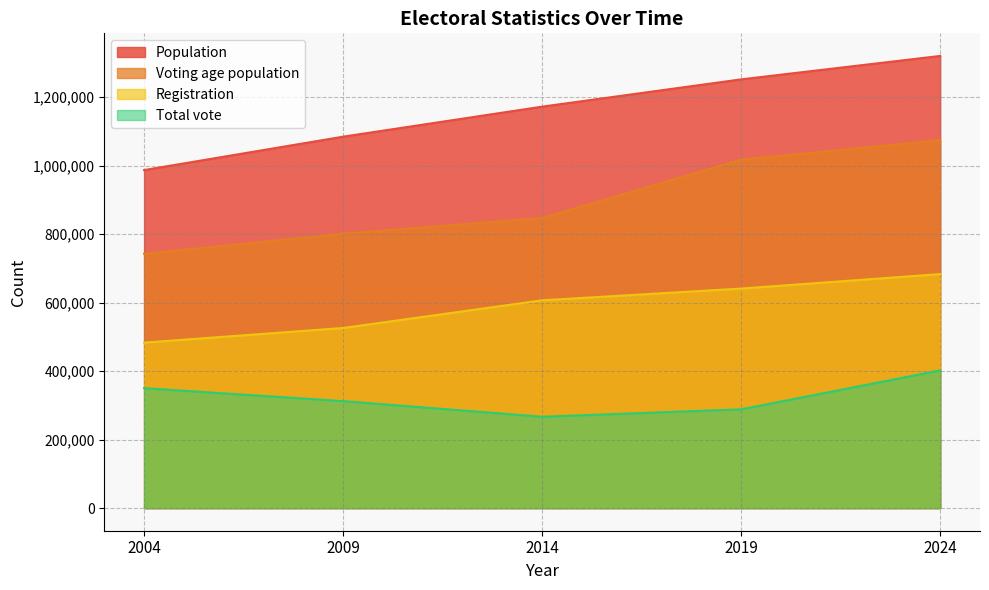

Reading left to right, what are all the values shown in this chart?

Total vote: 2004=350387	2009=312479	2014=266891	2019=288483	2024=402276
Registration: 2004=483311	2009=526060	2014=606916	2019=641181	2024=683432
Voting age population: 2004=742904	2009=801501	2014=847441	2019=1017878	2024=1074619
Population: 2004=987191	2009=1084748	2014=1172458	2019=1252147	2024=1320525